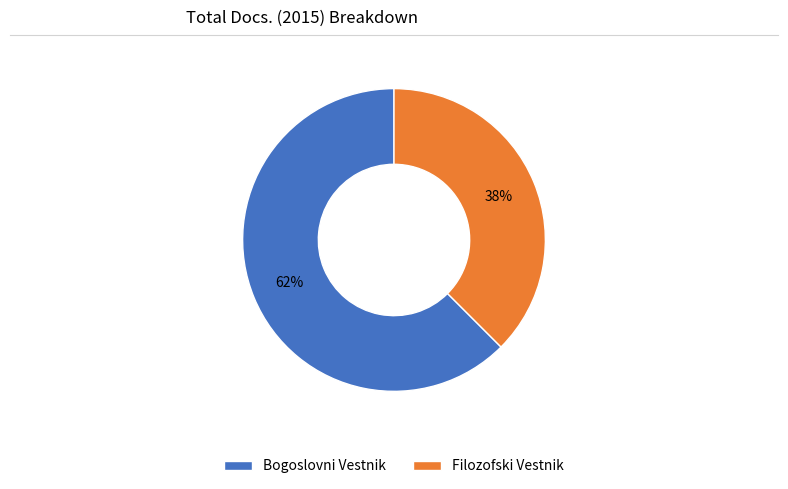

What is the majority slice?

Bogoslovni Vestnik